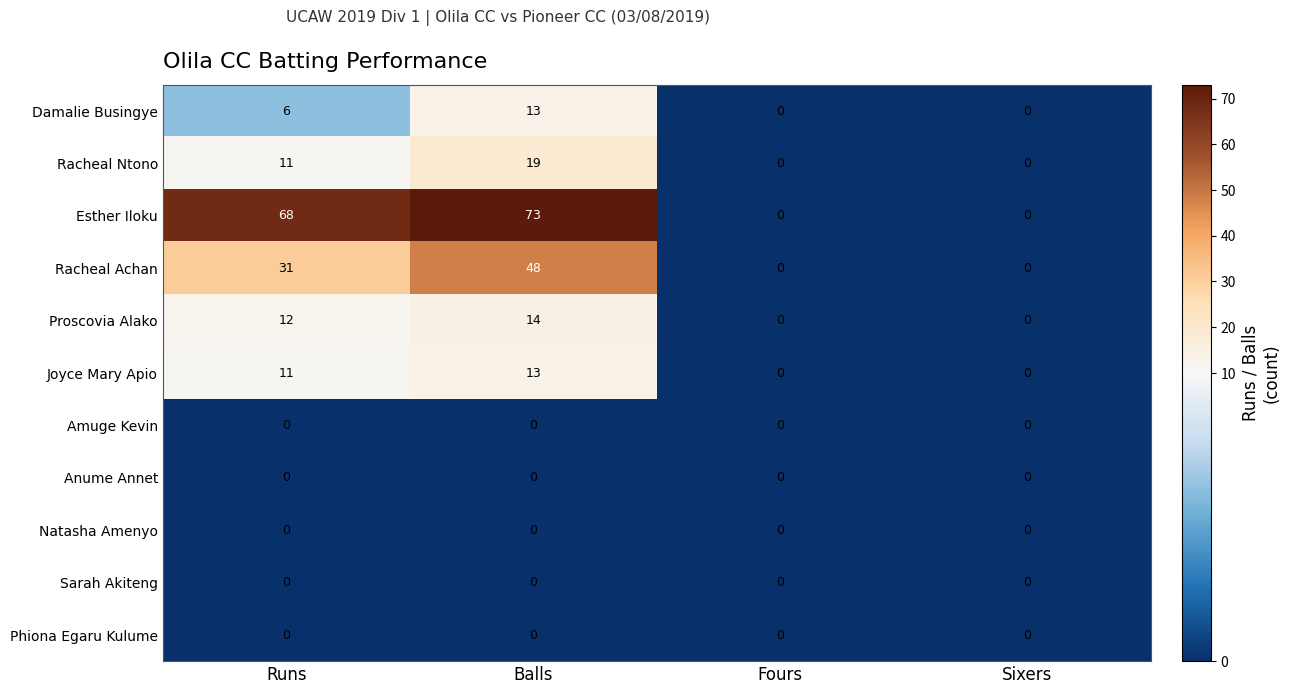

Is the value of Proscovia Alako at Runs greater than the value of Anume Annet at Sixers?

Yes